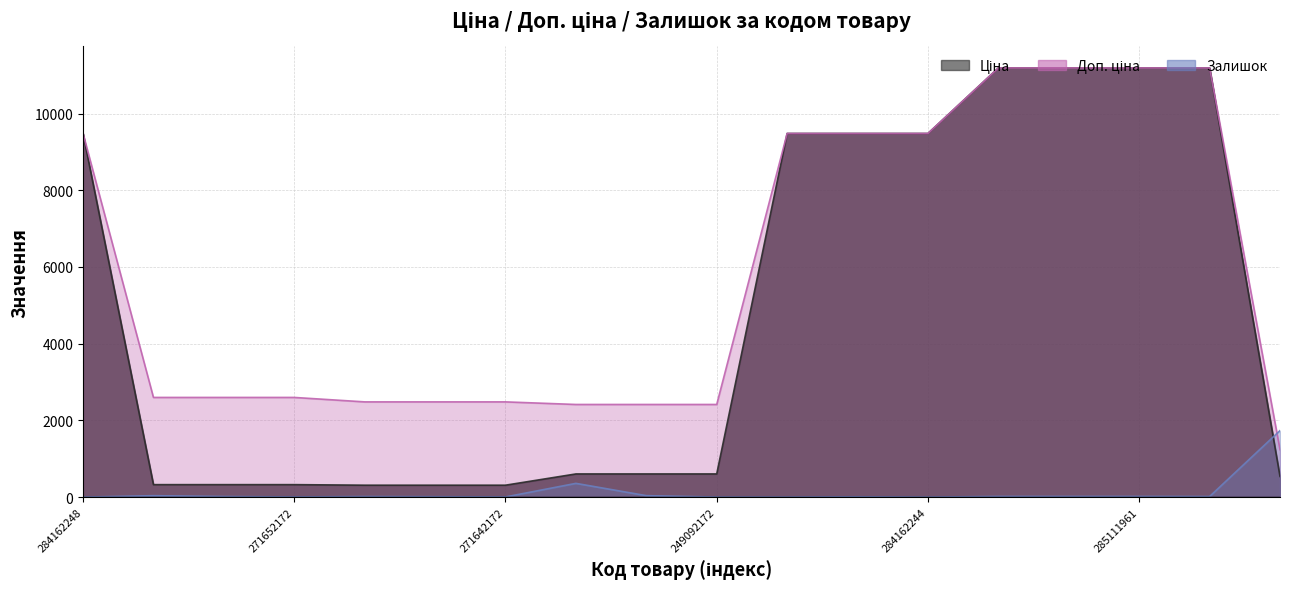

Reading left to right, what are all the values shown in this chart?

Ціна: 284162248=9480.1	271652174=324.8	271652173=324.8	271652172=324.8	271642174=310.3	271642173=310.3	271642172=310.3	249092174=603.7	249092173=603.7	249092172=603.7	284162246=9480.1	284162245=9480.1	284162244=9480.1	285112220=11188.2	285112217=11188.2	285111961=11188.2	285111912=11188.2	284032204=539.0
Доп. ціна: 284162248=9480.1	271652174=2598.3	271652173=2598.3	271652172=2598.3	271642174=2482.4	271642173=2482.4	271642172=2482.4	249092174=2414.8	249092173=2414.8	249092172=2414.8	284162246=9480.1	284162245=9480.1	284162244=9480.1	285112220=11188.2	285112217=11188.2	285111961=11188.2	285111912=11188.2	284032204=1235.4
Залишок: 284162248=0.0	271652174=37.0	271652173=15.0	271652172=4.0	271642174=14.0	271642173=10.0	271642172=4.0	249092174=358.0	249092173=38.0	249092172=1.0	284162246=0.0	284162245=8.0	284162244=0.0	285112220=17.0	285112217=17.0	285111961=17.0	285111912=15.0	284032204=1734.0